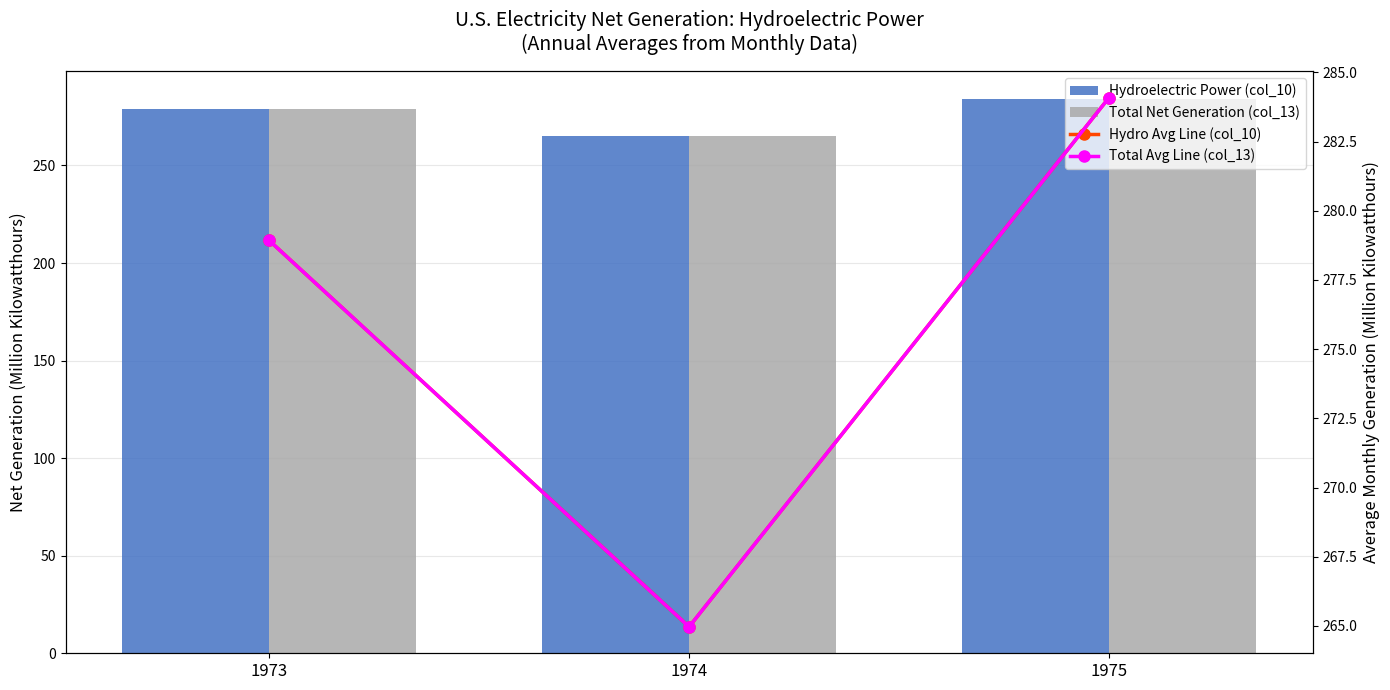

List the labels in order of Total Avg Line (col_13) value, largest first.

1975, 1973, 1974